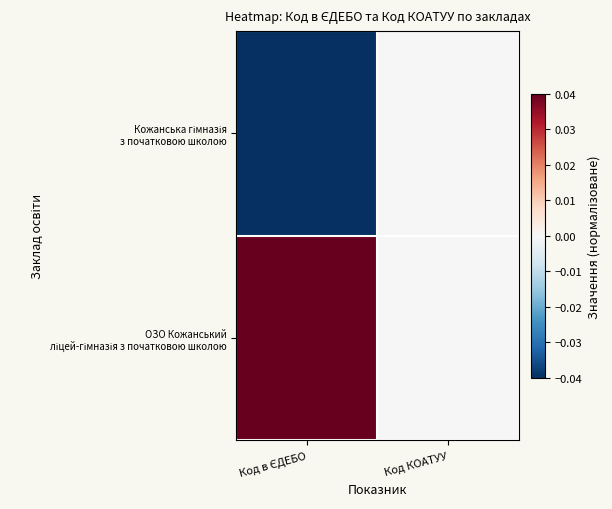

What is the difference between the highest and lowest values at Код в ЄДЕБО?

0.1